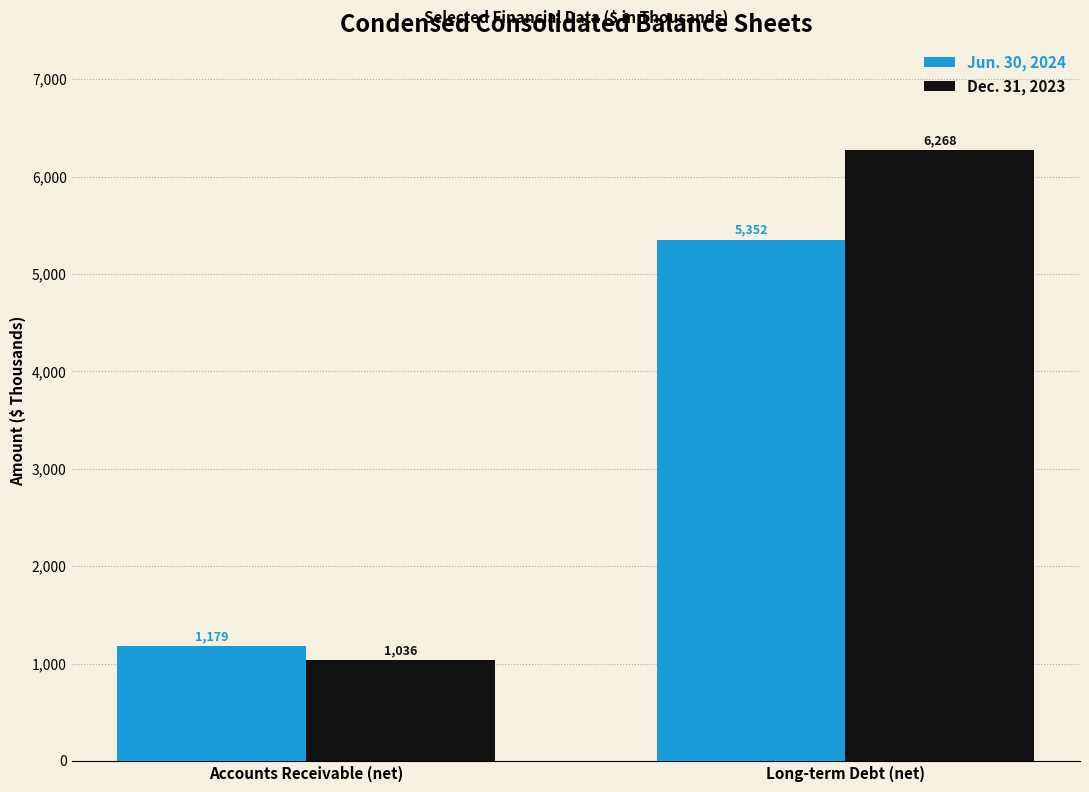

At which label is Jun. 30, 2024 closest to 3265?

Accounts Receivable (net)